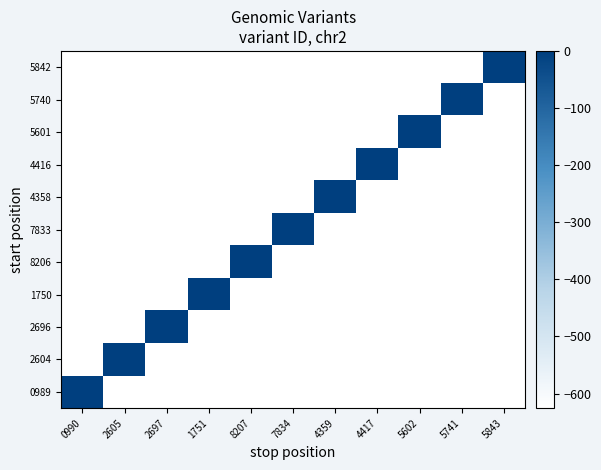

Which category has the highest value across all series?

5843